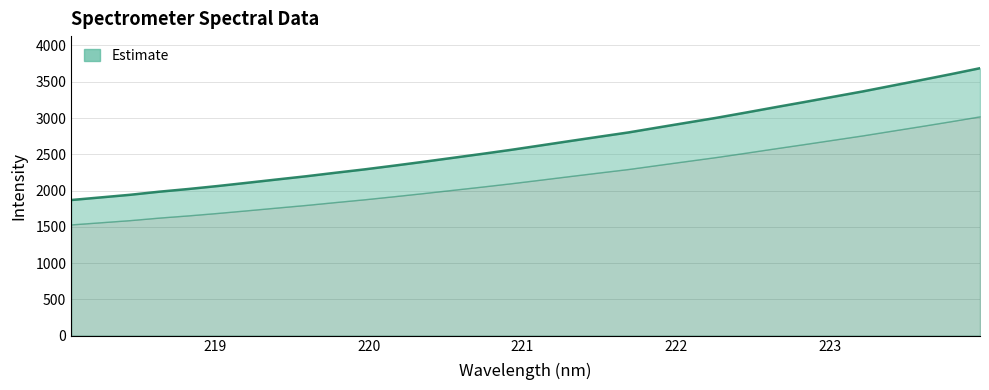

Which category has the highest value across all series?

223.9802